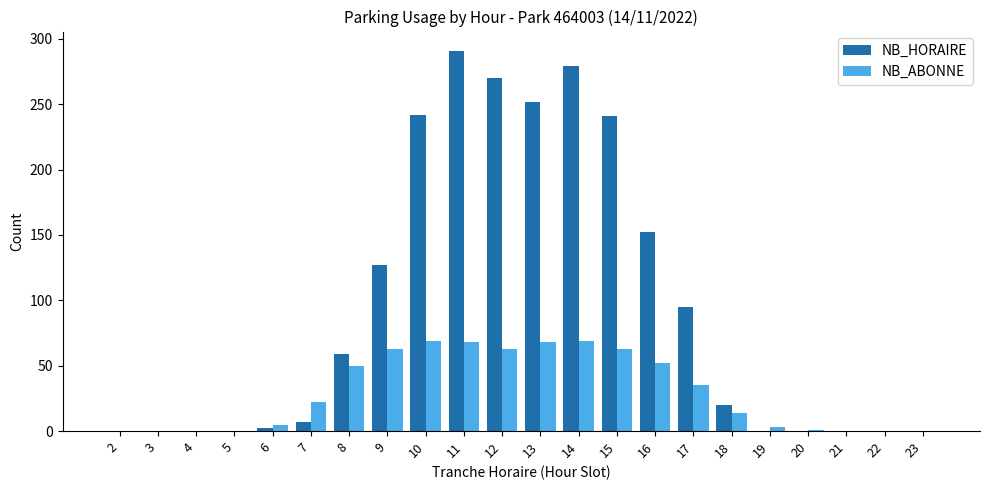

At which label does NB_HORAIRE reach its peak?

11